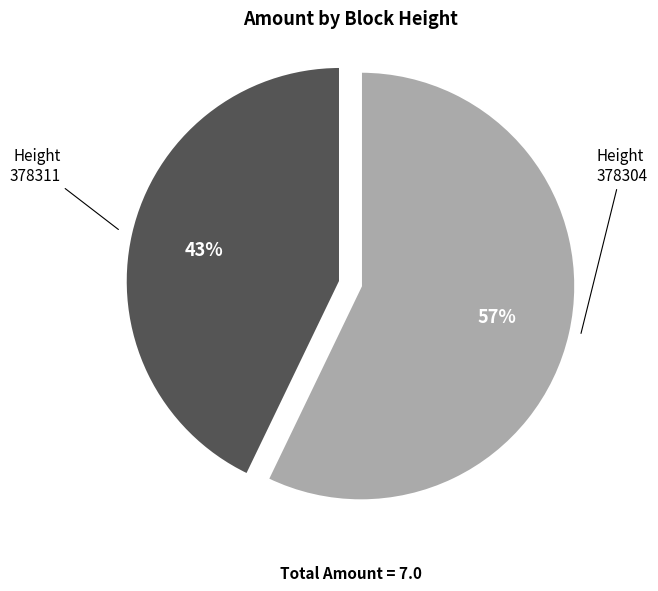

Is 378311 the majority of the pie?

No